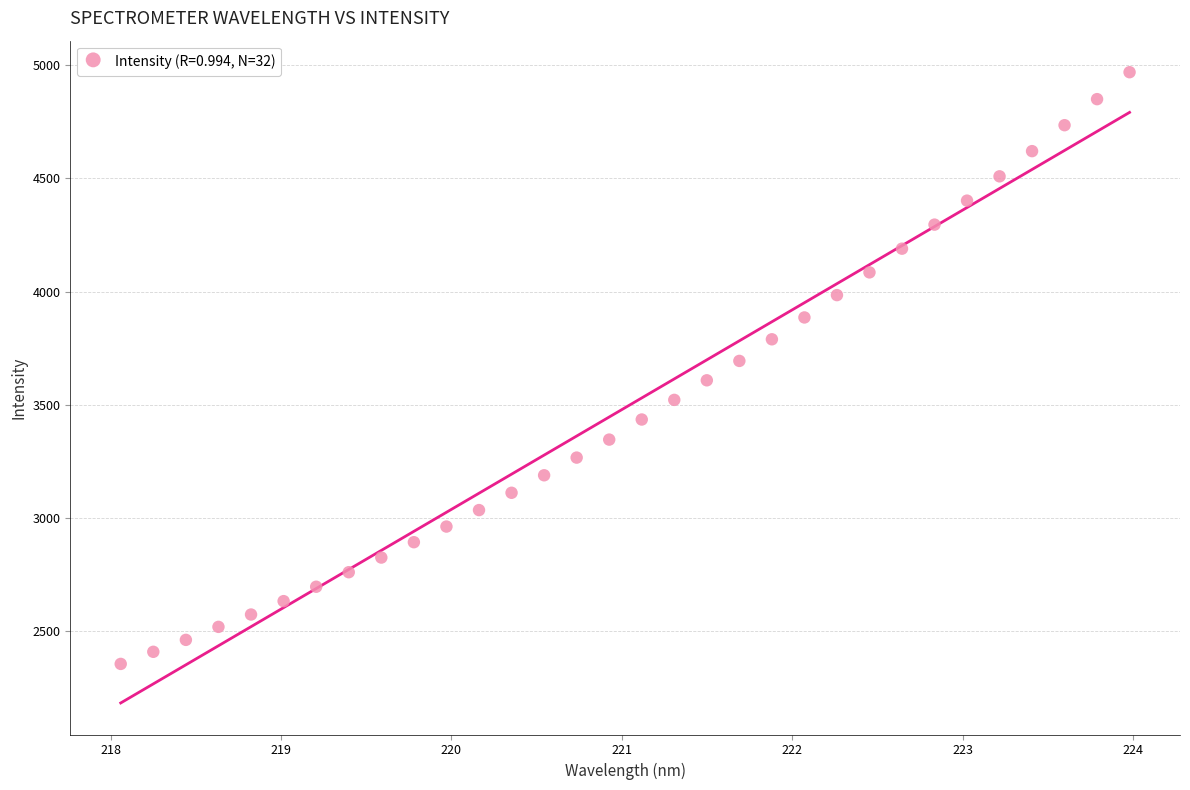

What is the range of Y values (max minus min)?

2617.2